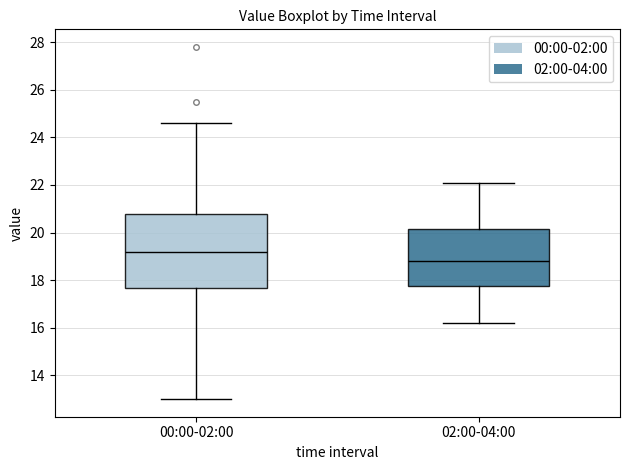

Reading left to right, read every box against the y-axis: the position of its median line, the range the box covers, and the ends of its whiskers. The values are not printed on the chart, so give them approximately, as read against the axis.

00:00-02:00: median 19.2, box 17.6 to 20.8, whiskers 13.0 to 24.6
02:00-04:00: median 18.8, box 17.8 to 20.2, whiskers 16.2 to 22.2